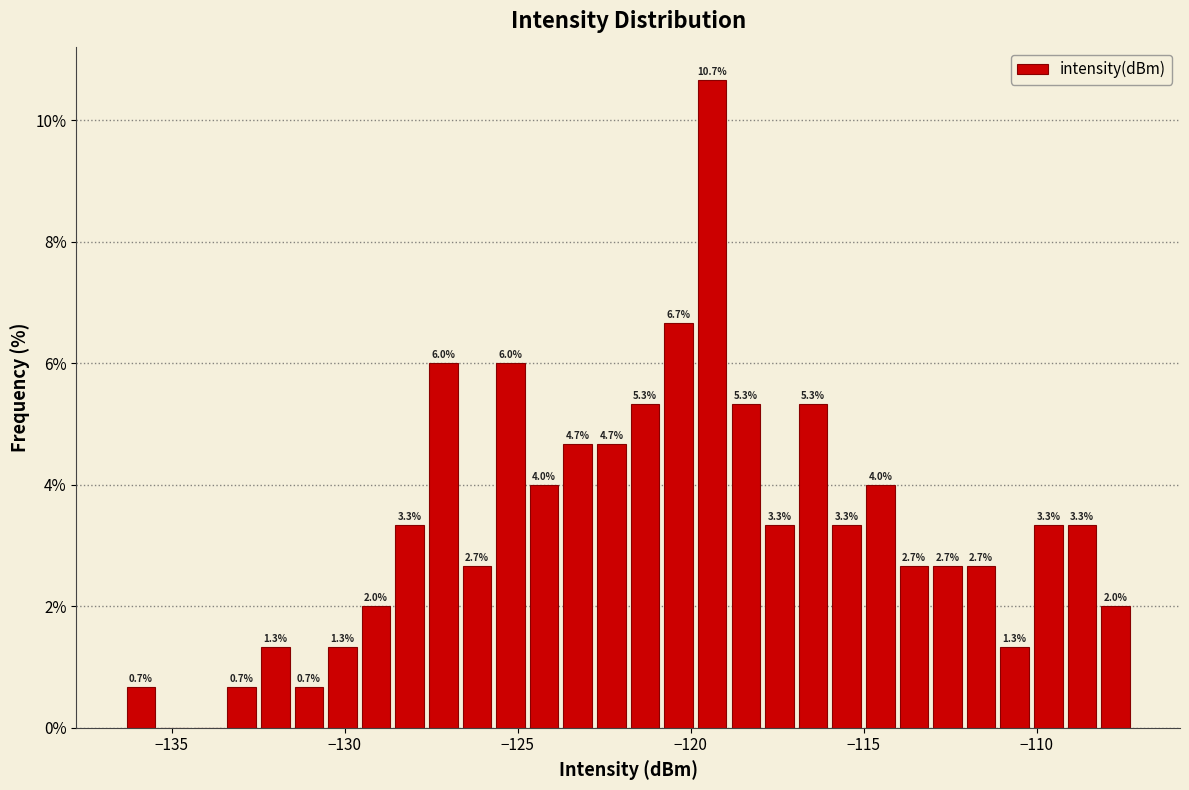

Read against the x-axis, roughly where is the centre of the tallest bar?

-119.5